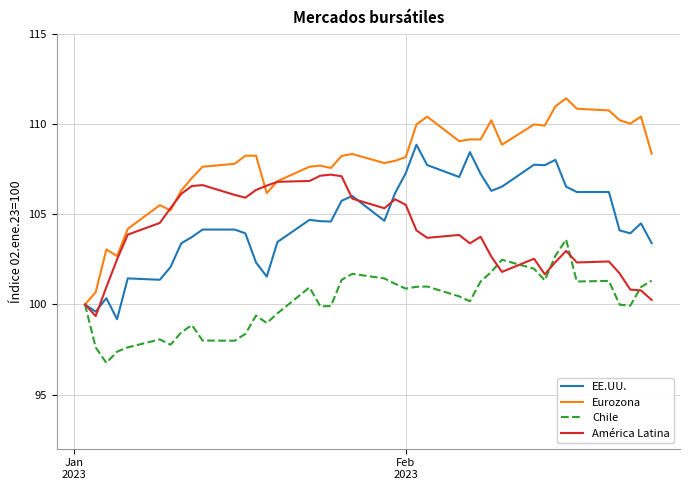

Which series has the largest total across all categories?

Eurozona